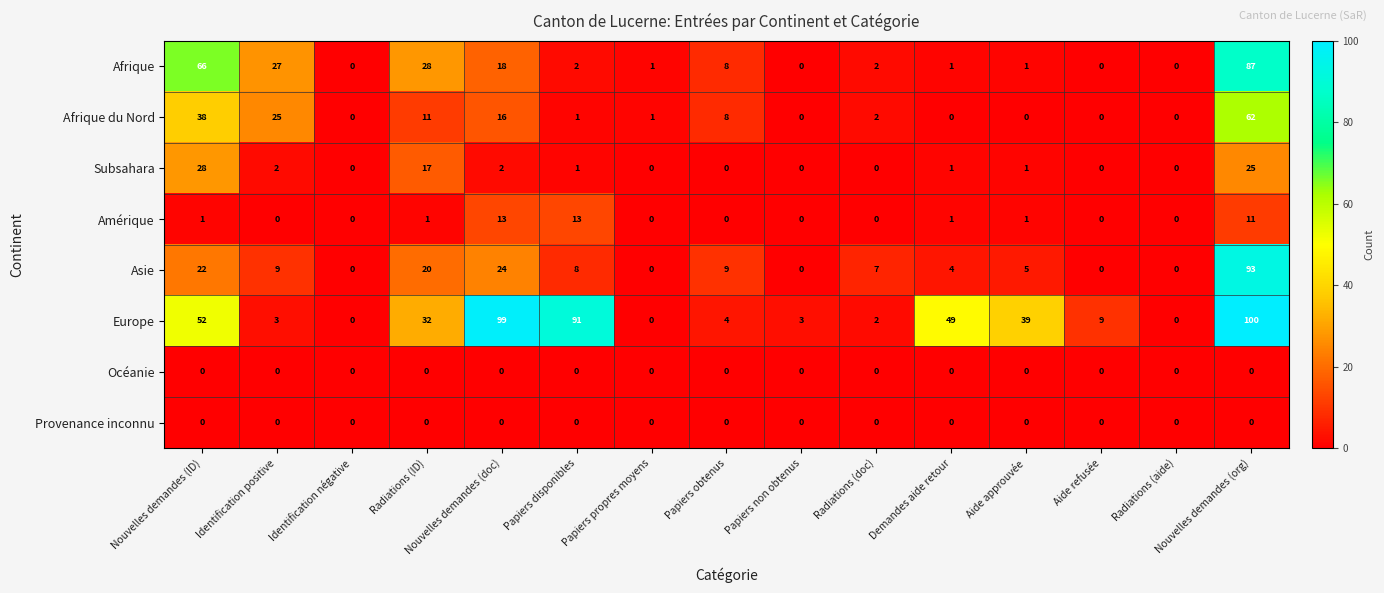

How many distinct data groups are displayed?

8